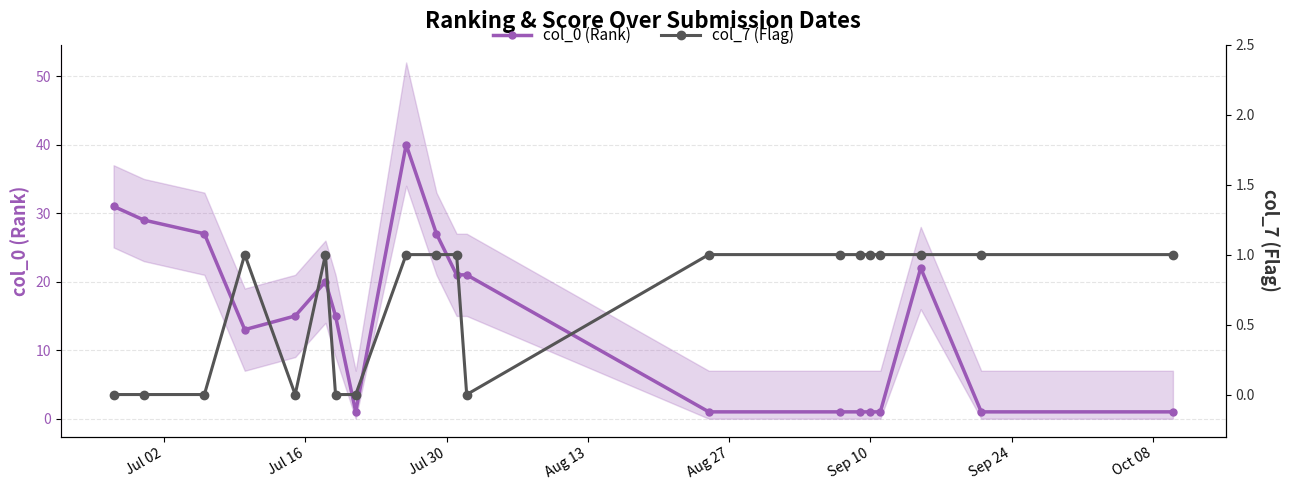

Does the chart display data point markers on the line(s)?

Yes